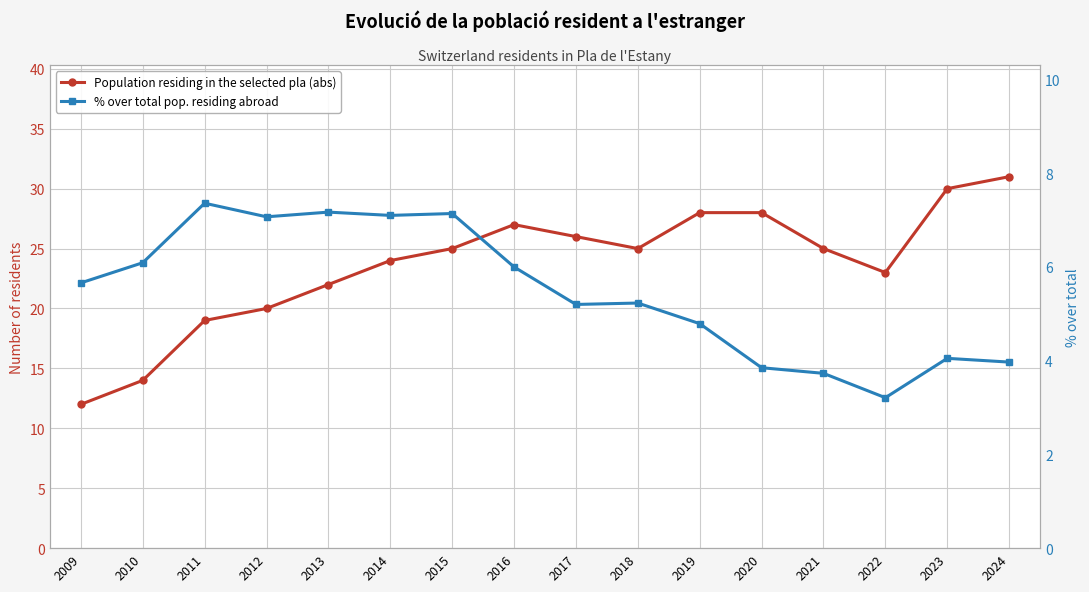

Reading left to right, extract all data points from this chart.

Population residing in the selected pla (abs): 12.0	14.0	19.0	20.0	22.0	24.0	25.0	27.0	26.0	25.0	28.0	28.0	25.0	23.0	30.0	31.0
% over total pop. residing abroad: 5.7	6.1	7.4	7.1	7.2	7.1	7.1	6.0	5.2	5.2	4.8	3.9	3.7	3.2	4.0	4.0